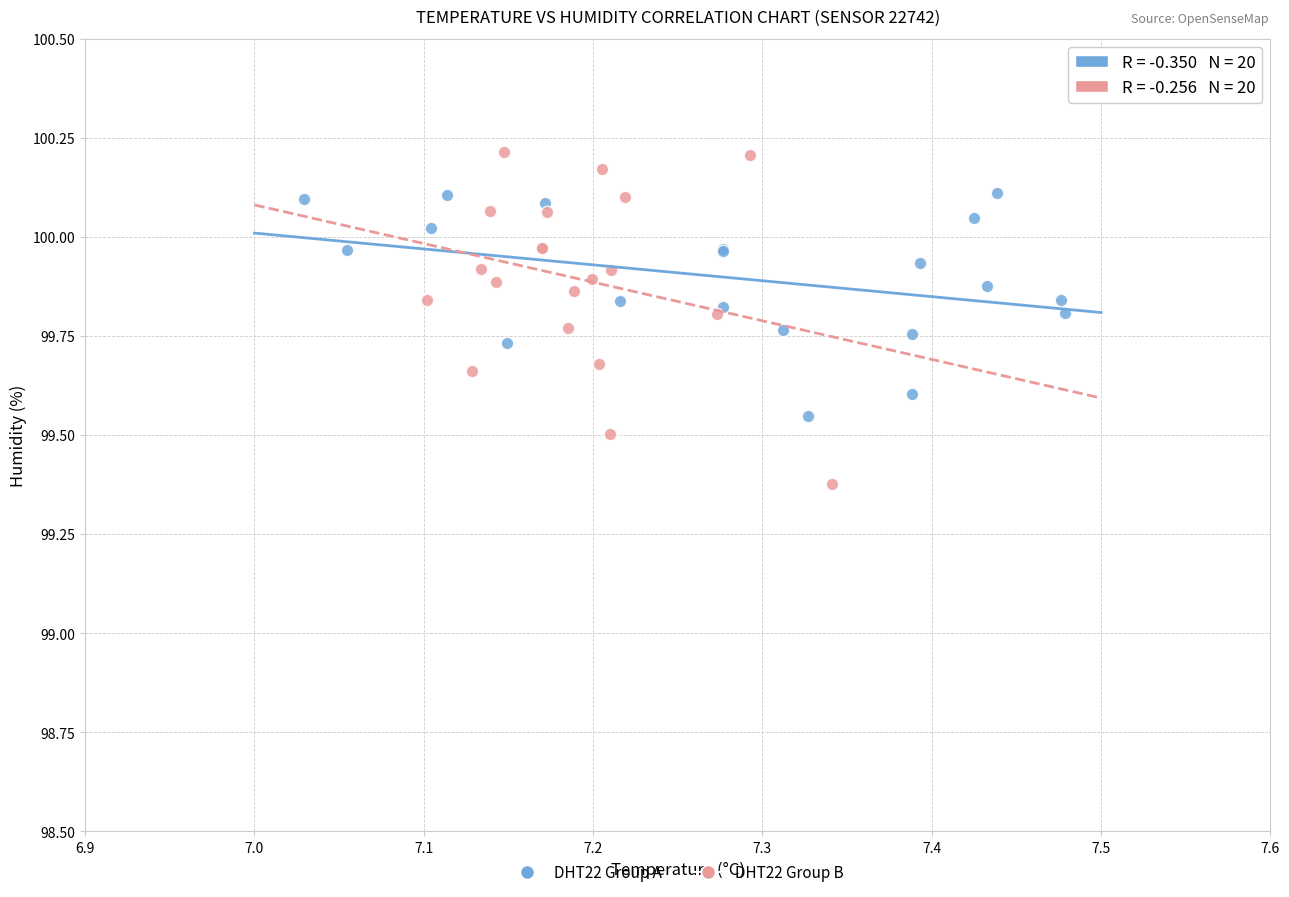

Which series reaches the minimum Y coordinate?

DHT22 Group B